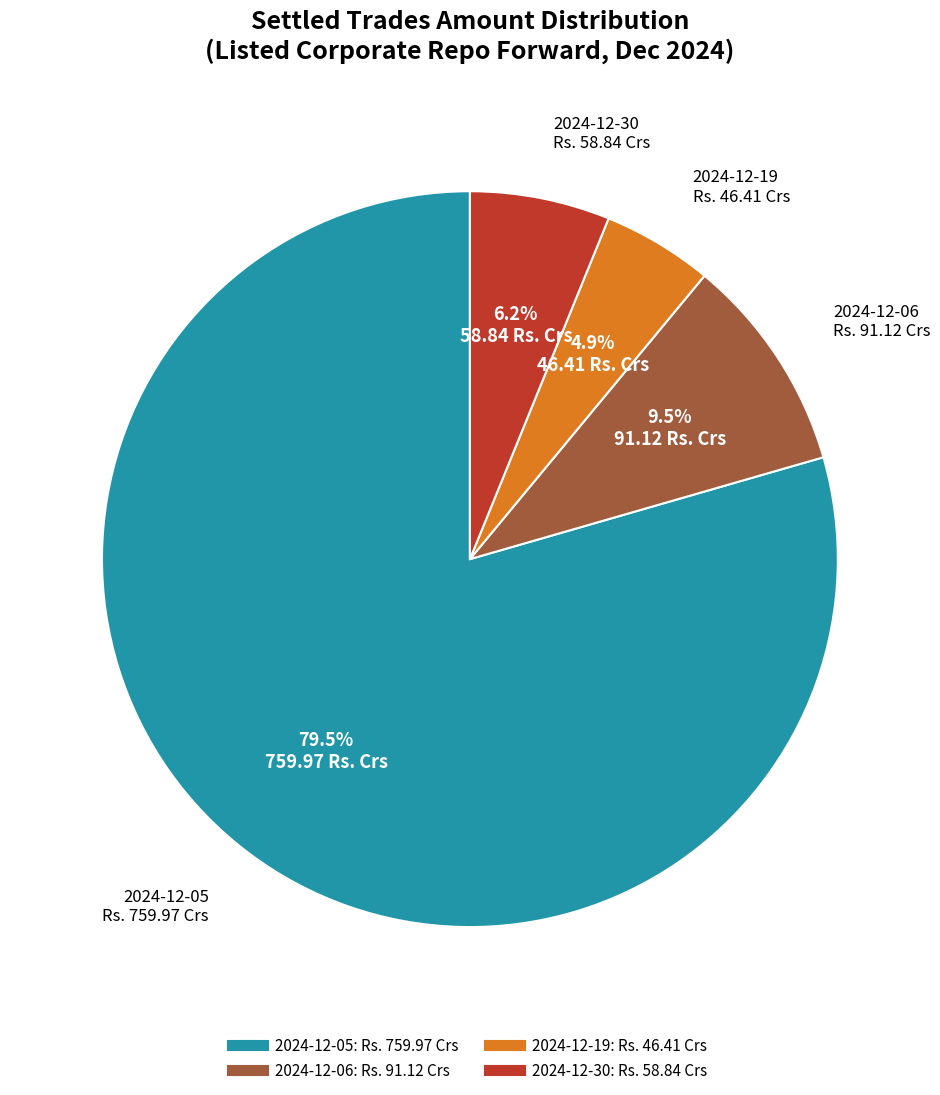

Between 2024-12-30 and 2024-12-19, which is larger?

2024-12-30